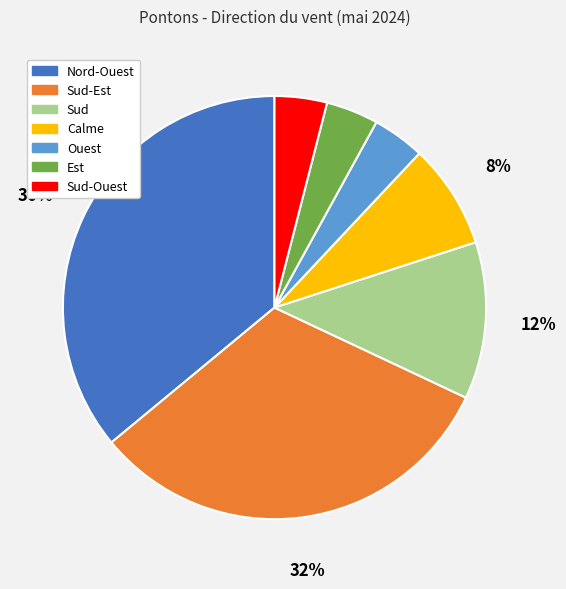

Is there any slice that represents more than half of the pie?

No